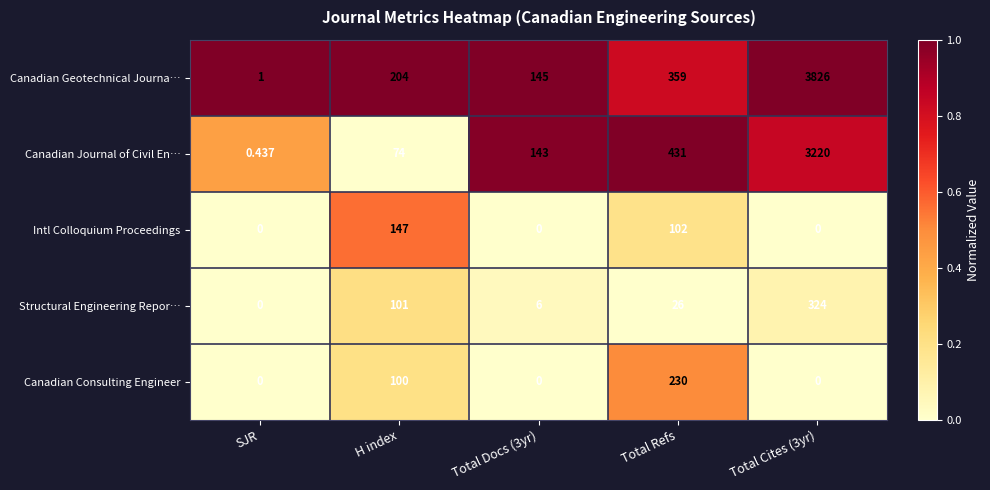

List the series in order of their peak value, lowest first.

Intl Colloquium Proceedings, Canadian Consulting Engineer, Structural Engineering Repor…, Canadian Journal of Civil En…, Canadian Geotechnical Journa…